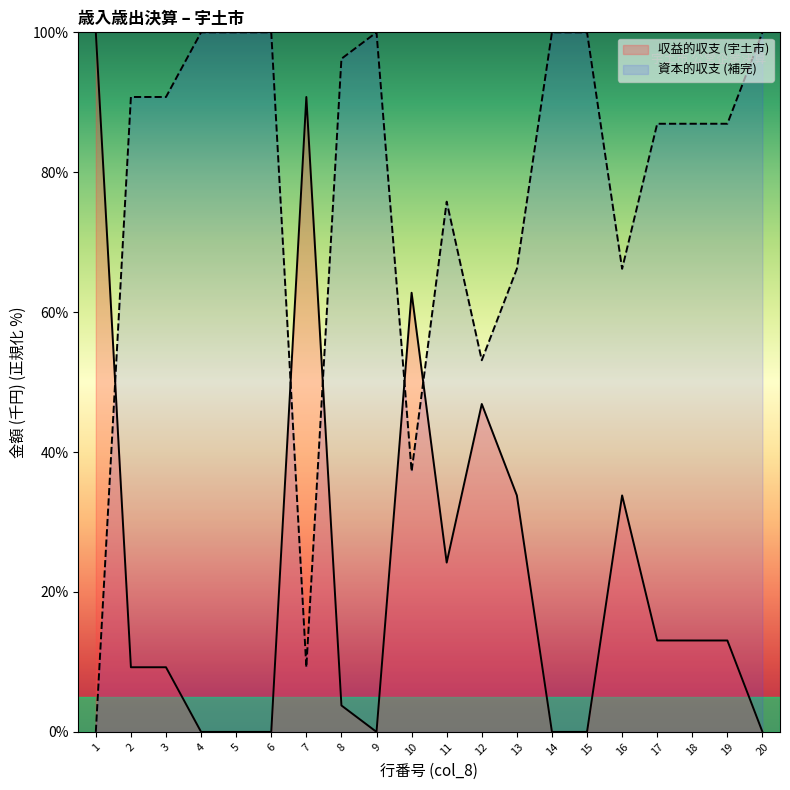

What is the average value?

22.7